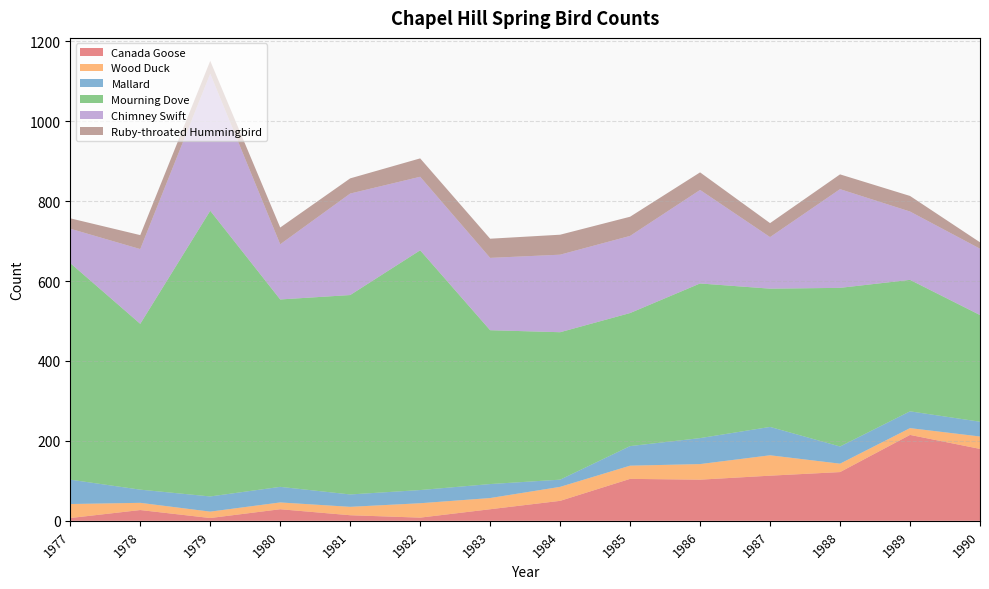

Reading left to right, list all the values displayed in this chart.

Canada Goose: 1977=7	1978=27	1979=7	1980=29	1981=14	1982=8	1983=29	1984=50	1985=105	1986=103	1987=113	1988=122	1989=215	1990=180
Wood Duck: 1977=35	1978=18	1979=16	1980=17	1981=21	1982=36	1983=28	1984=35	1985=33	1986=39	1987=51	1988=21	1989=17	1990=31
Mallard: 1977=61	1978=33	1979=38	1980=39	1981=31	1982=33	1983=35	1984=18	1985=49	1986=65	1987=71	1988=43	1989=42	1990=37
Mourning Dove: 1977=542	1978=415	1979=715	1980=469	1981=499	1982=600	1983=385	1984=369	1985=333	1986=387	1987=346	1988=397	1989=329	1990=267
Chimney Swift: 1977=86	1978=187	1979=343	1980=138	1981=254	1982=184	1983=181	1984=194	1985=193	1986=234	1987=129	1988=247	1989=171	1990=166
Ruby-throated Hummingbird: 1977=26	1978=35	1979=32	1980=42	1981=38	1982=46	1983=48	1984=50	1985=48	1986=44	1987=35	1988=37	1989=39	1990=16